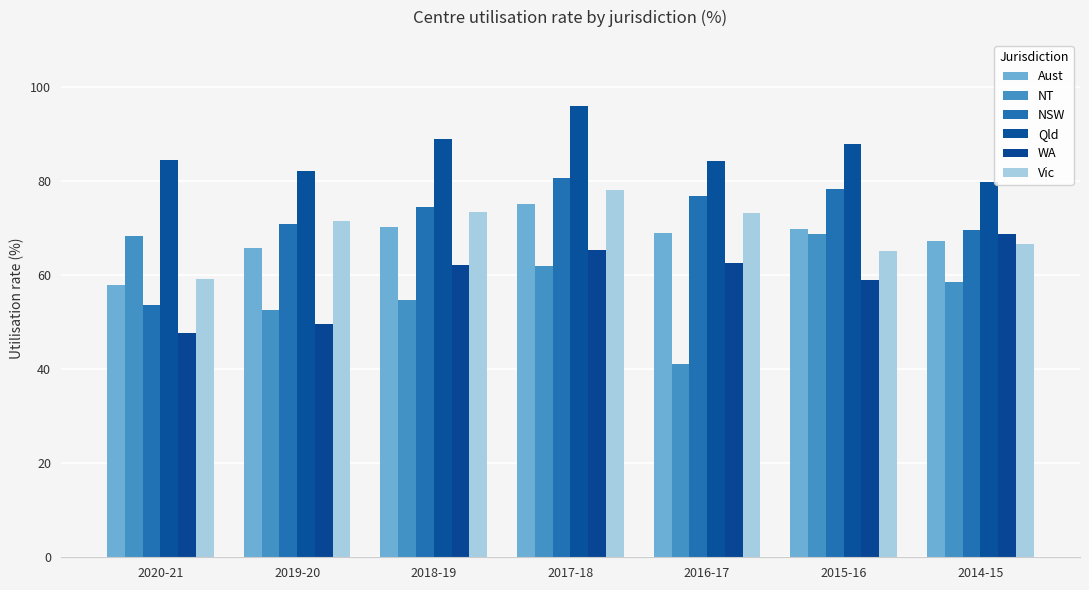

Which category has the lowest value across all series?

2016-17